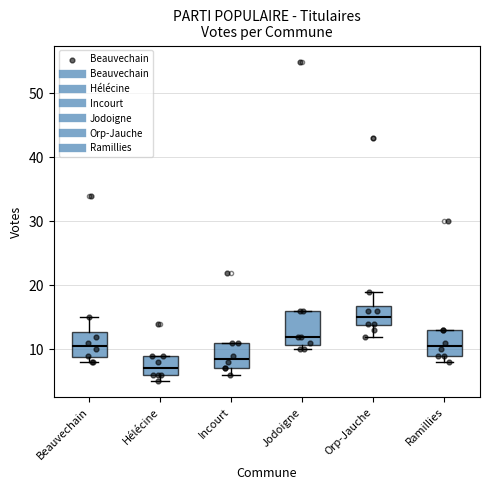

Reading left to right, transcribe this box plot: for each box, give where its median line is, the range the box spans, and where its two whiskers end, as read against the y-axis. The values are not printed on the chart, so give them approximately, as read against the axis.

Beauvechain: median 11, box 9 to 13, whiskers 8 to 15
Hélécine: median 7, box 6 to 9, whiskers 5 to 9
Incourt: median 9, box 7 to 11, whiskers 6 to 11
Jodoigne: median 12, box 11 to 16, whiskers 10 to 16
Orp-Jauche: median 15, box 14 to 17, whiskers 12 to 19
Ramillies: median 11, box 9 to 13, whiskers 8 to 13